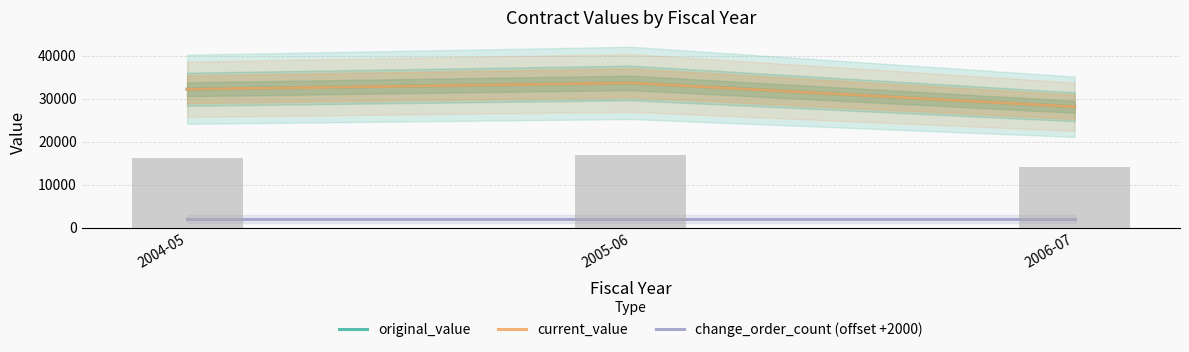

True or false: current_value has a value of 9469 at 2004-05.

False